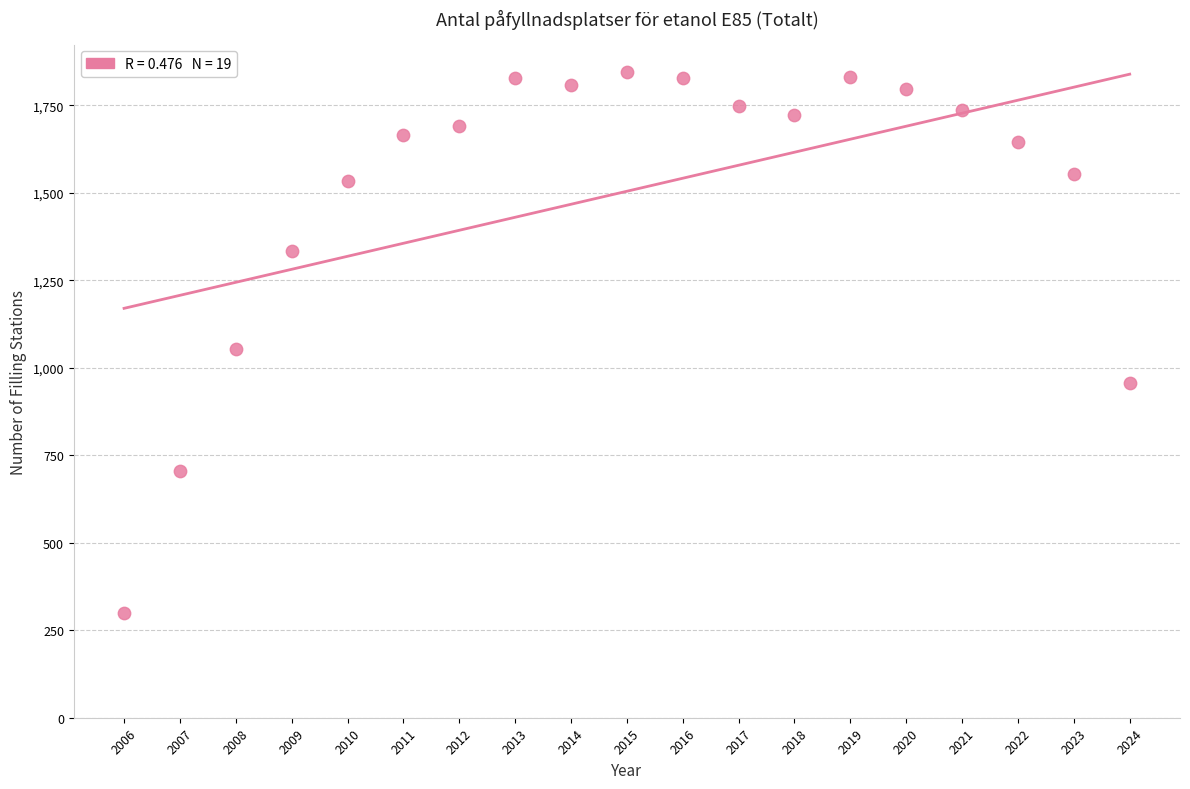

What is the range of X values (max minus min)?

18